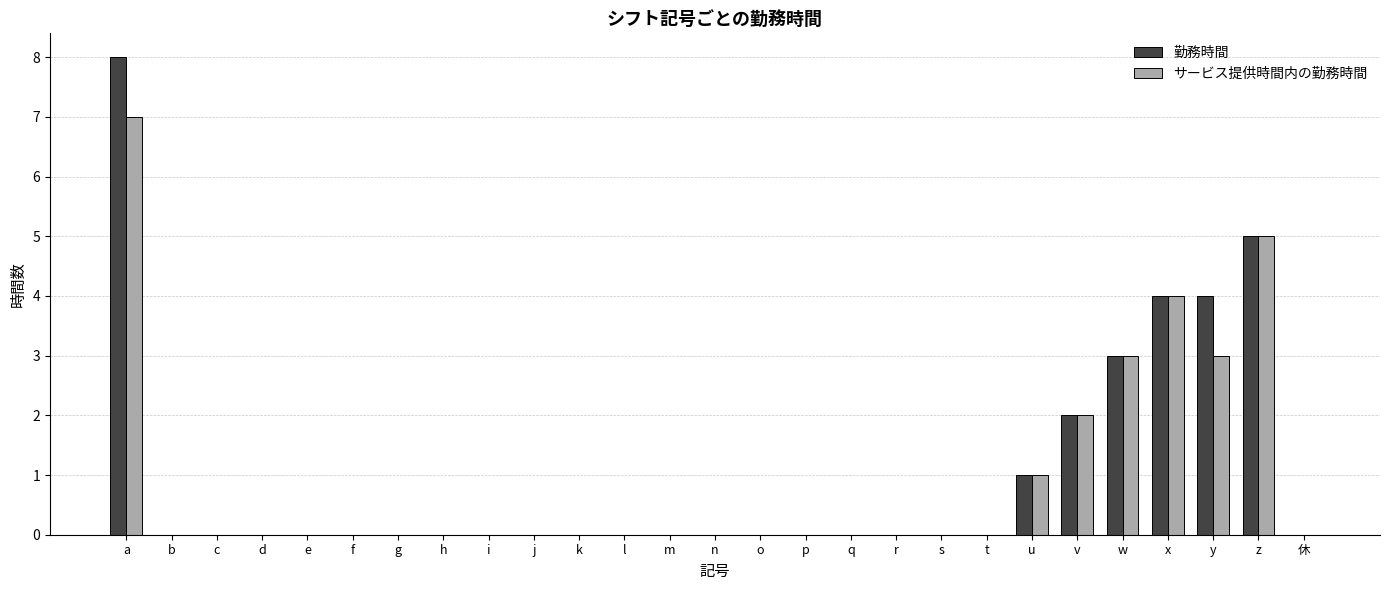

Is it true that サービス提供時間内の勤務時間 equals 0 at r?

True